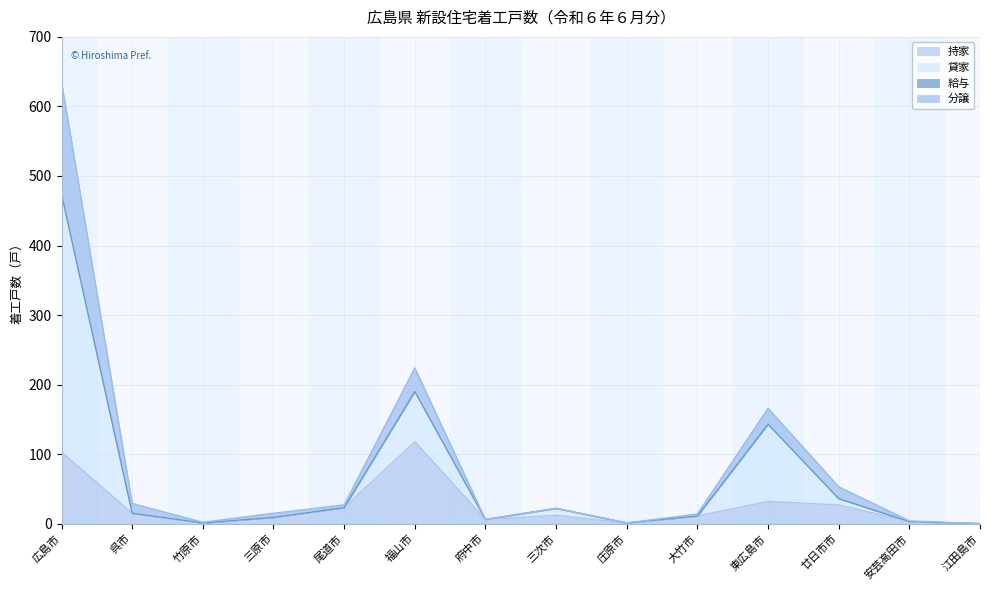

How many lines are shown in the chart?

4